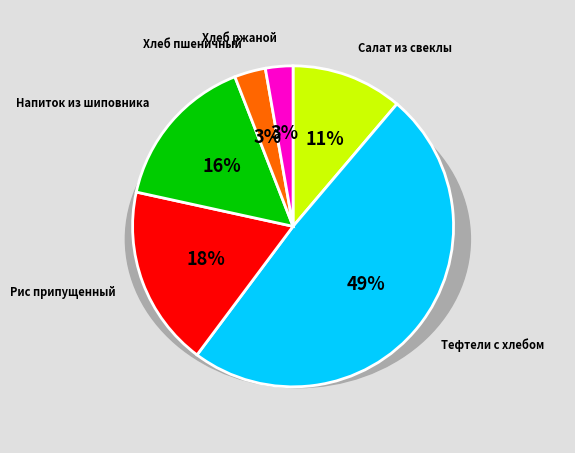

Which slice is the largest?

Тефтели c хлебом